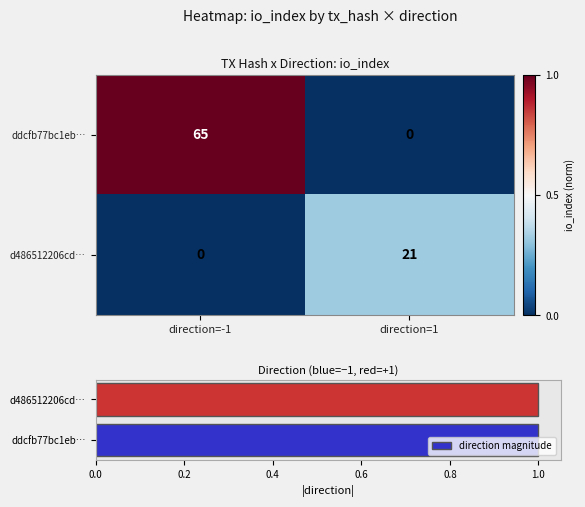

How many categories are shown in the chart?

2